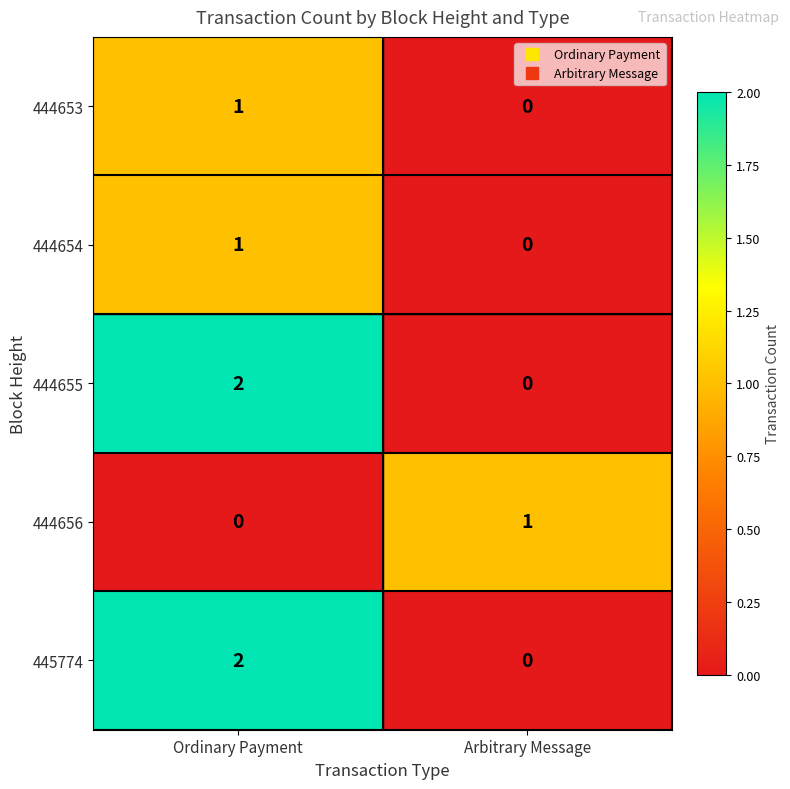

Is it true that 445774 equals 2 at Ordinary Payment?

True